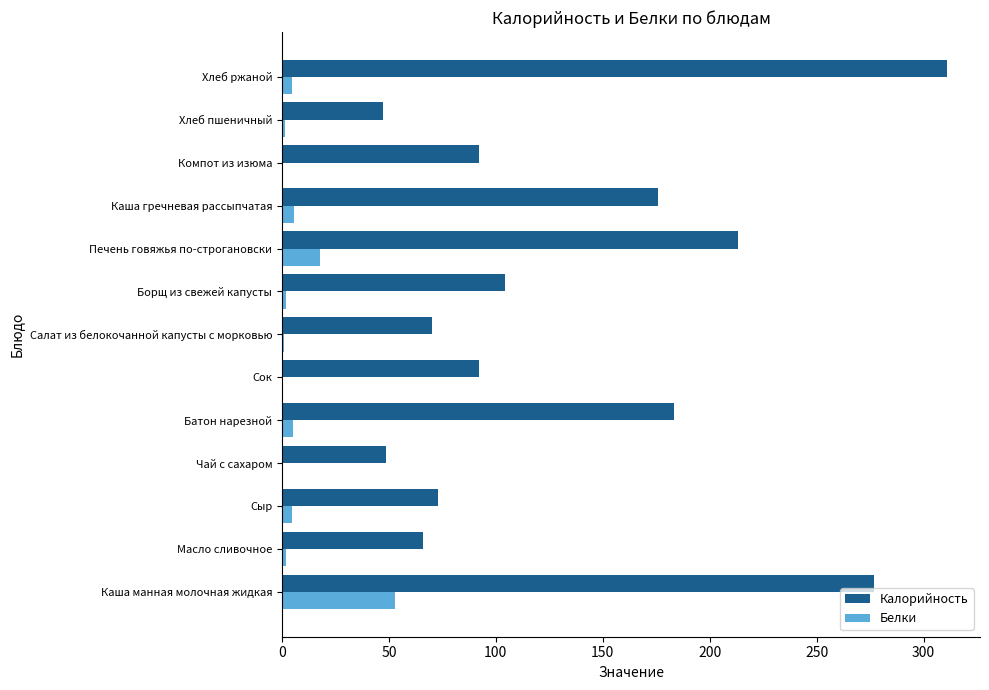

What is the maximum value shown in the chart?

310.8